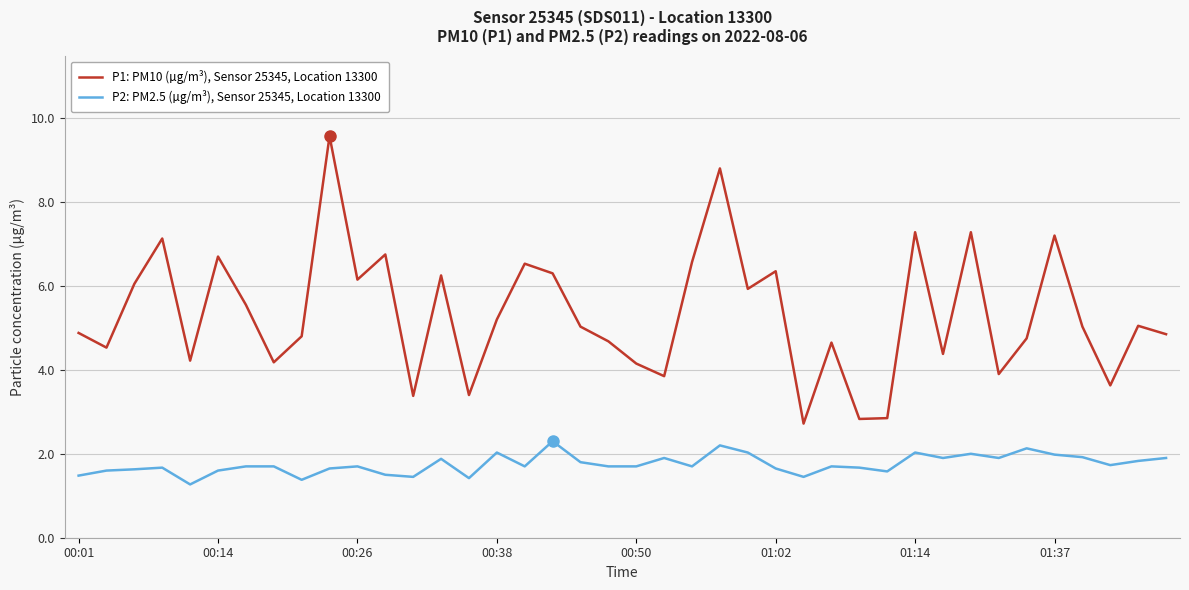

What is the maximum value for P2: PM2.5 (µg/m³), Sensor 25345, Location 13300?

2.3